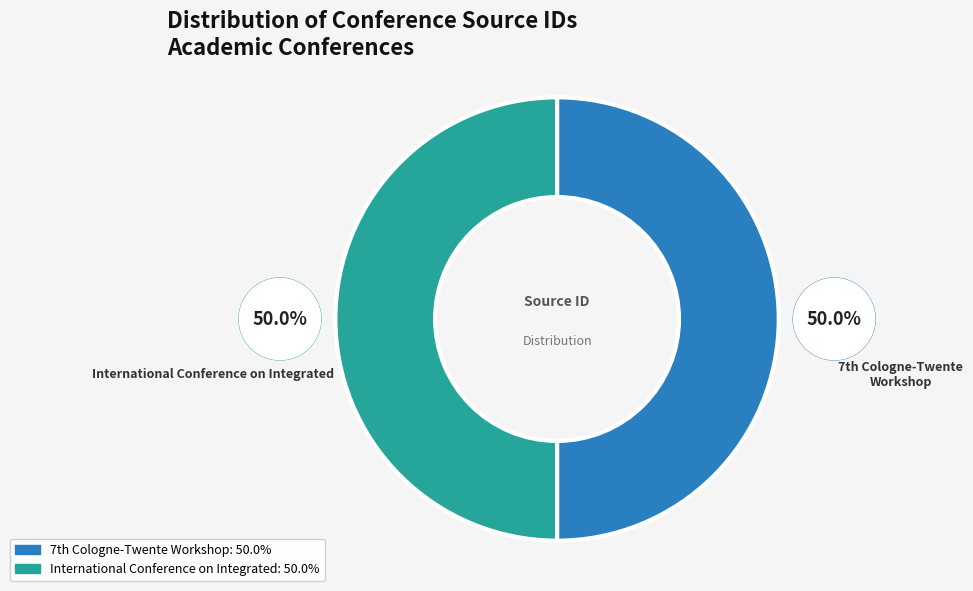

What is the majority slice?

International Conference on Integrated